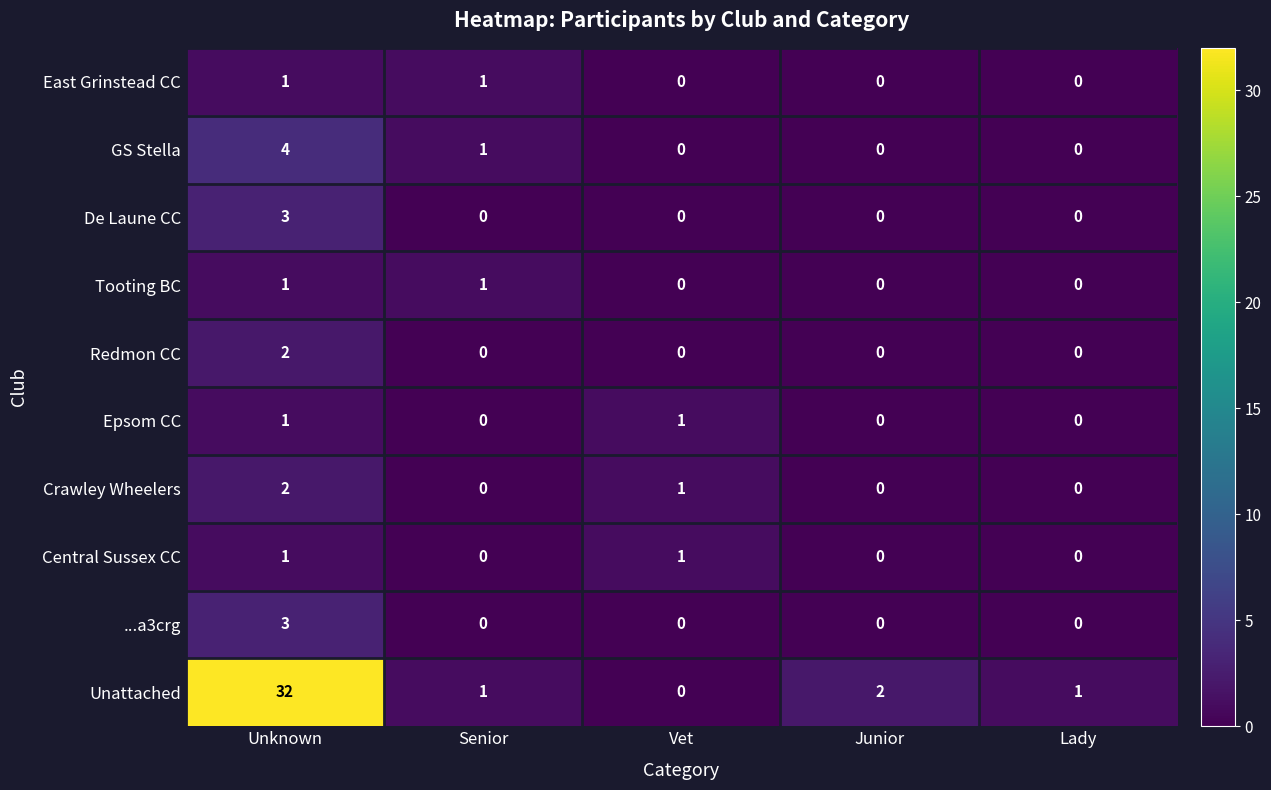

What is the average value of the Unattached series?

7